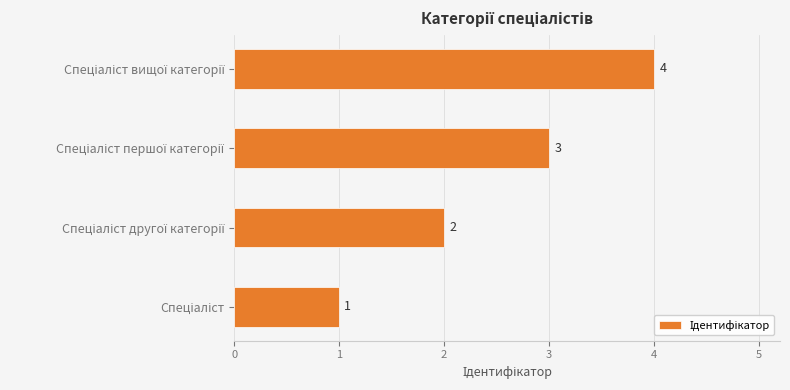

What is the maximum value shown in the chart?

4